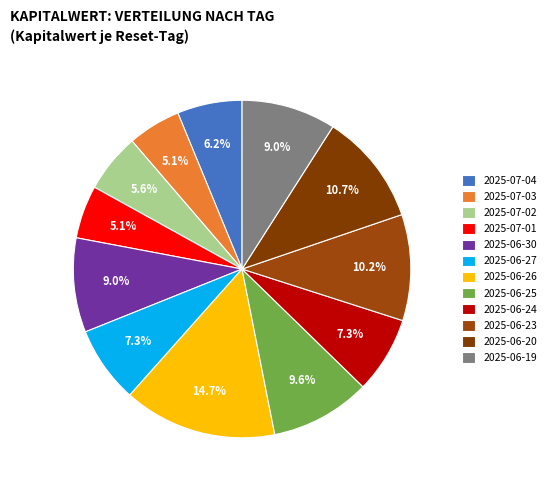

Is it true that 2025-06-26 is 15% of the pie?

True